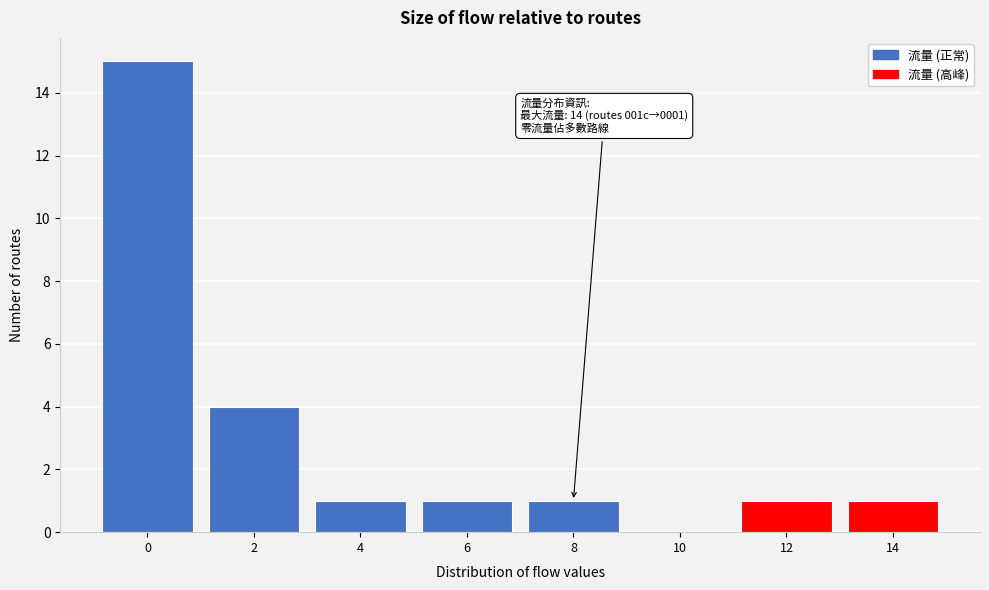

Reading left to right, list all the values displayed in this chart.

0=15	2=4	4=1	6=1	8=1	10=0	12=1	14=1